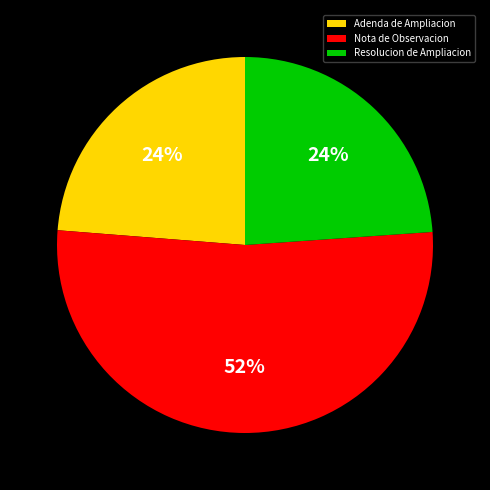

To the nearest percent, what portion does Nota de Observacion represent?

52%